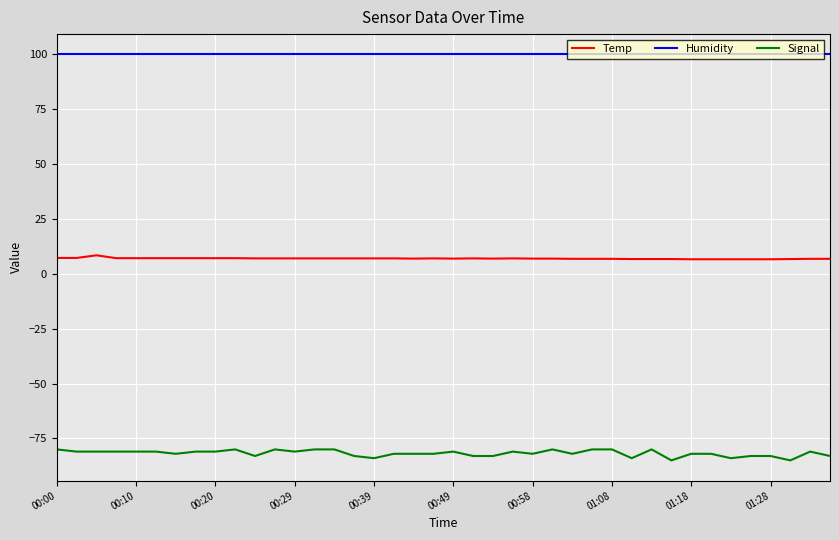

What is the minimum value for Humidity?

99.9